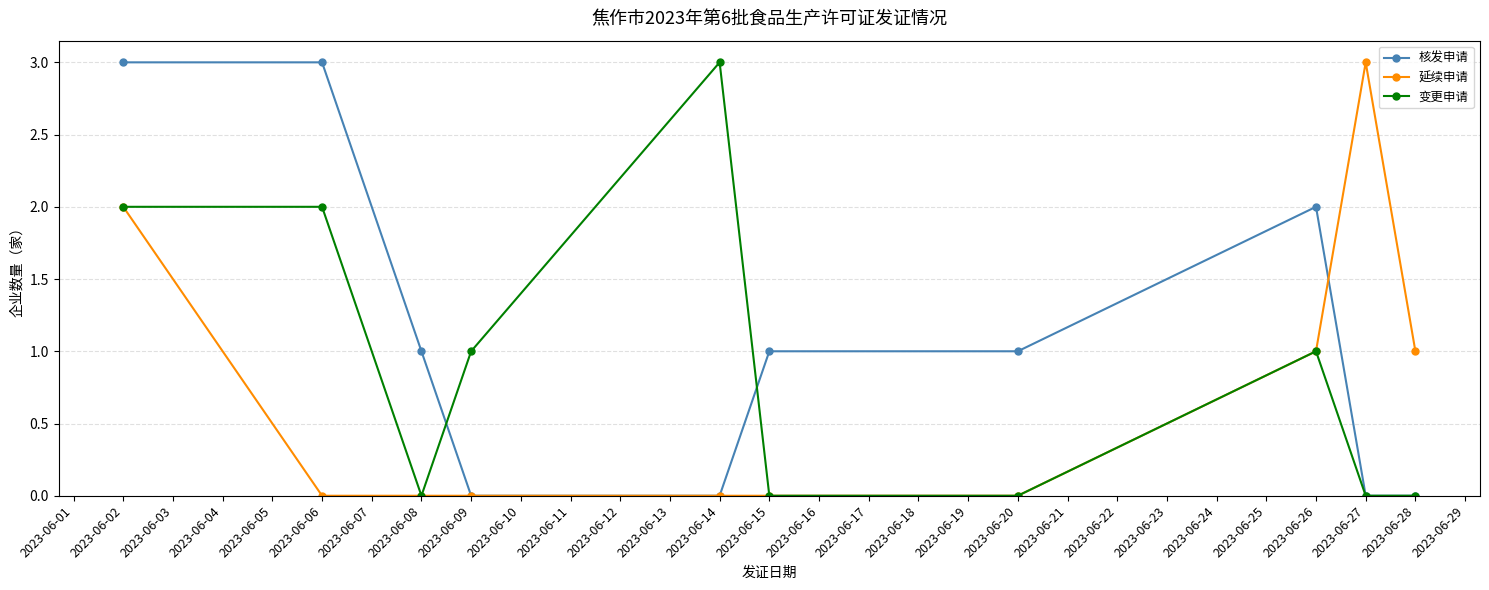

What is the total value across all series at 2023-06-14?

3